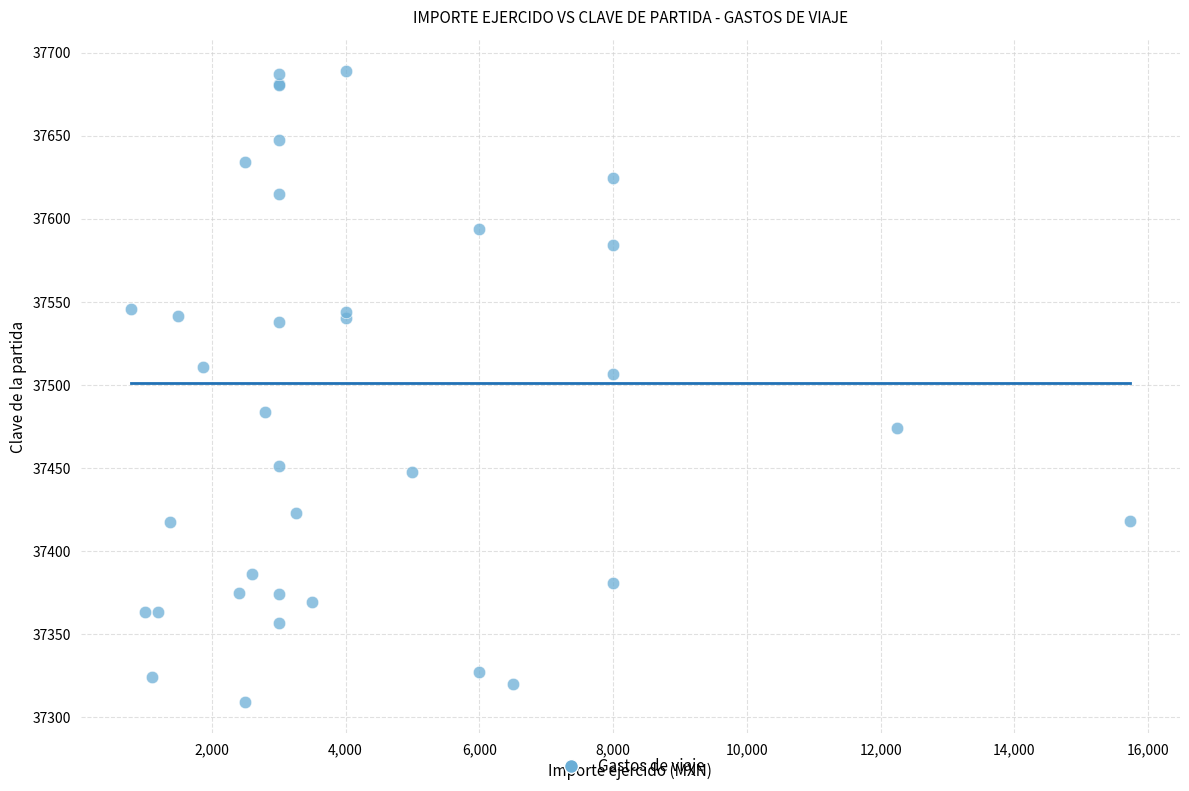

What Y value in the scatter plot is closest to 37499?

37506.7